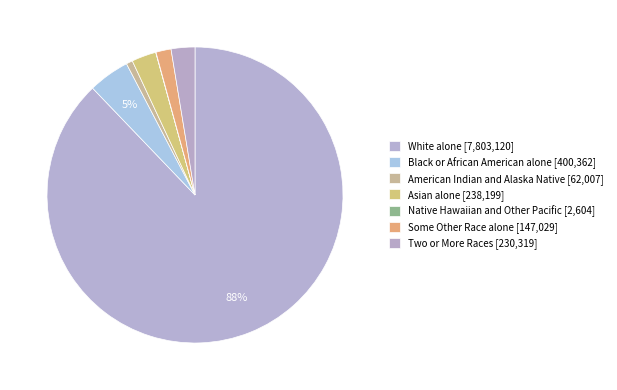

Rank the categories by value from lowest to highest.

Native Hawaiian and Other Pacific, American Indian and Alaska Native, Some Other Race alone, Two or More Races, Asian alone, Black or African American alone, White alone